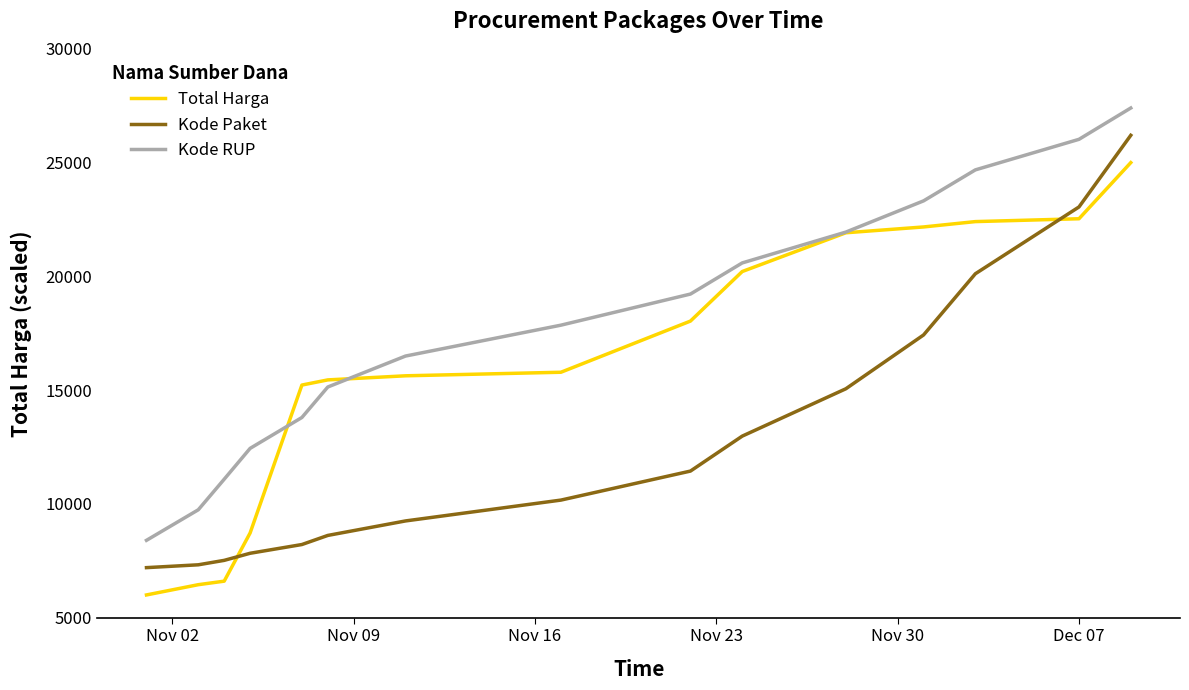

What are all the series names shown in the legend?

Total Harga, Kode Paket, Kode RUP